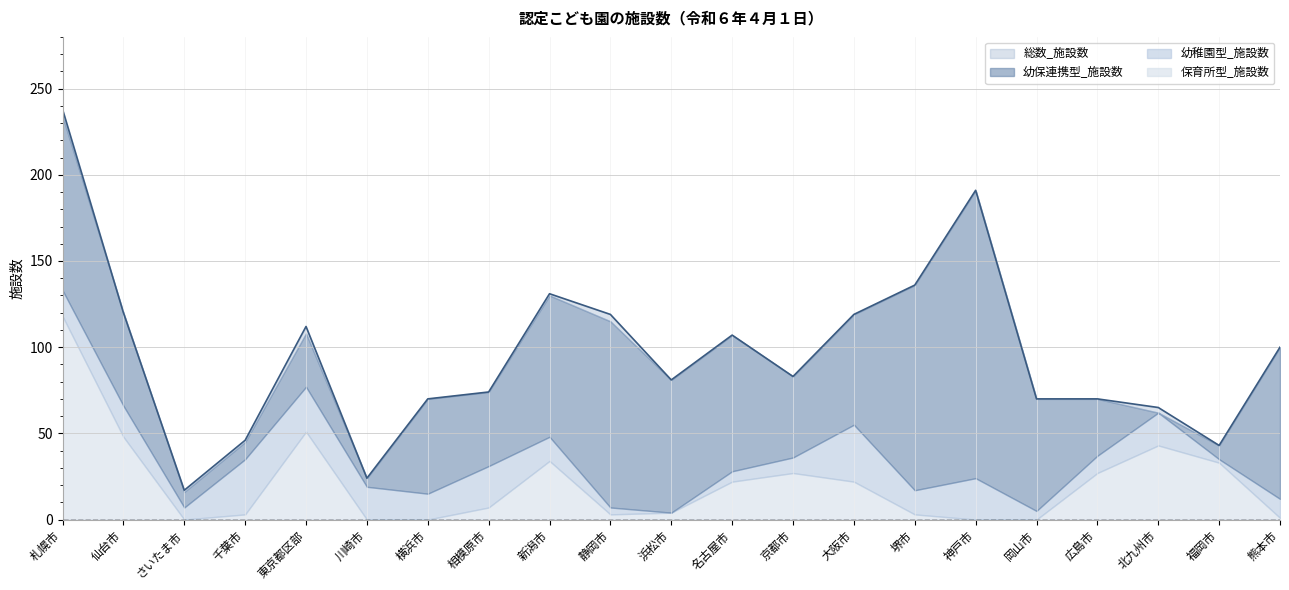

True or false: 保育所型_施設数 and 幼保連携型_施設数 intersect in this chart.

True